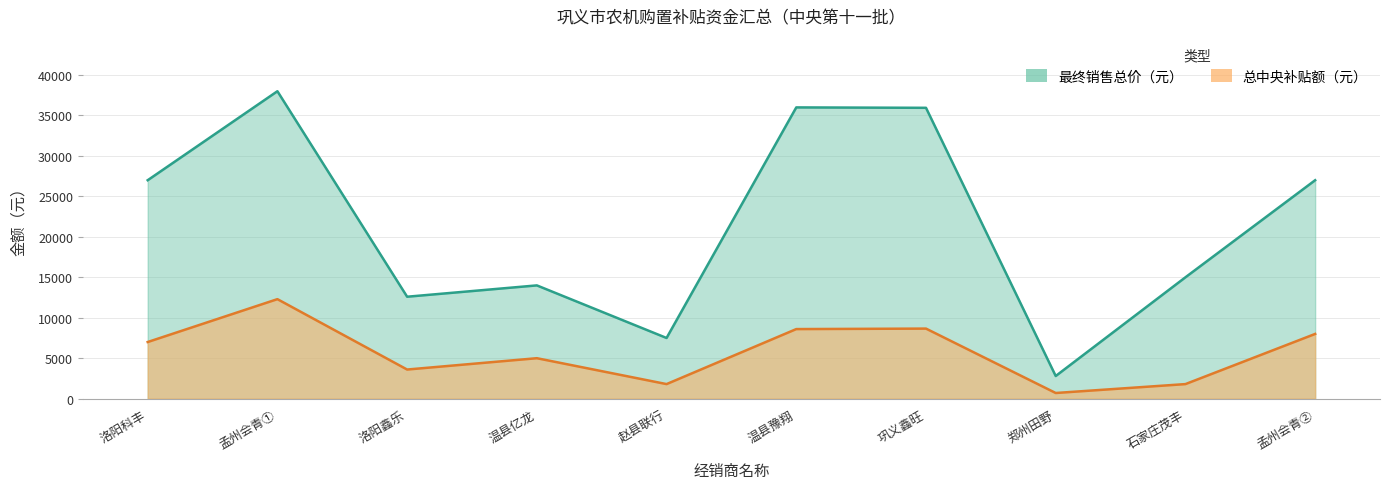

Does the chart have visible grid lines?

Yes